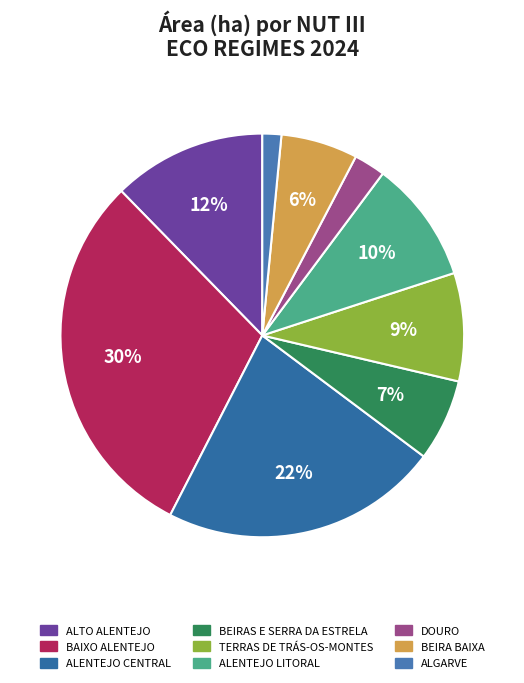

Is the sum of ALENTEJO CENTRAL and BAIXO ALENTEJO greater than half?

Yes